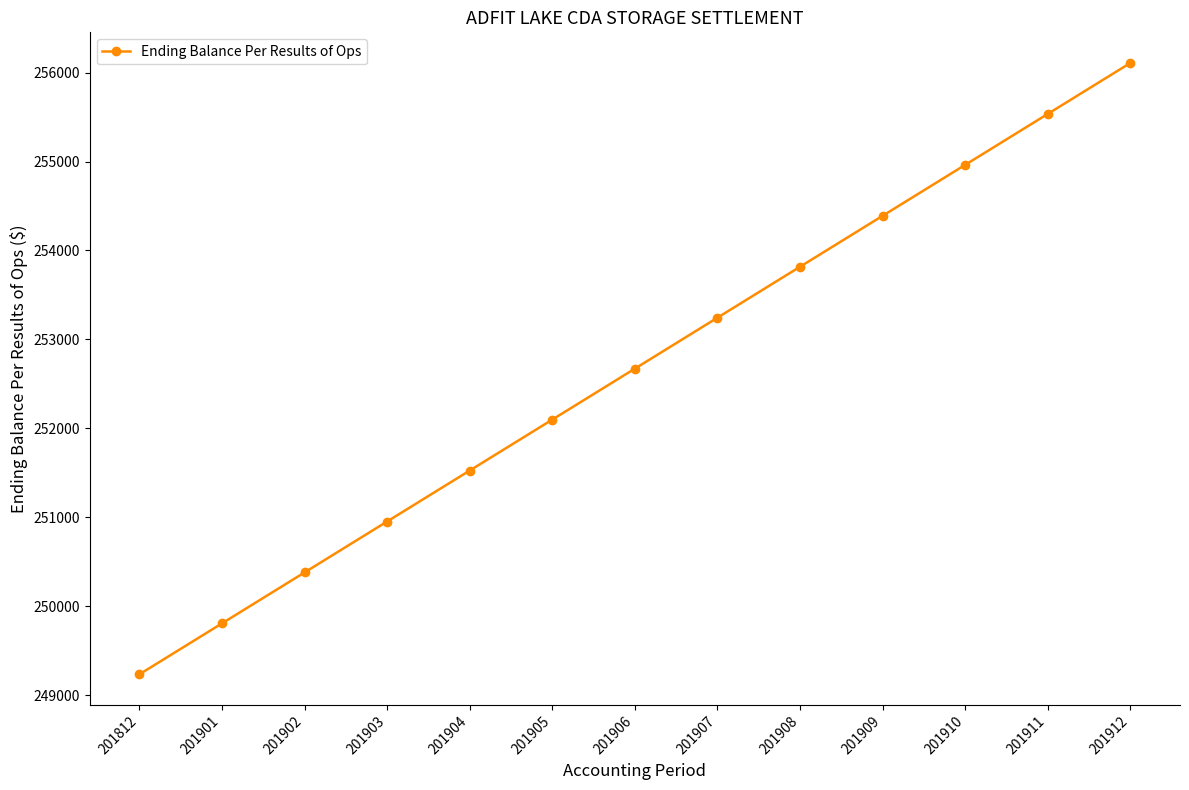

Where is the data nearest to the value 252672?

201906